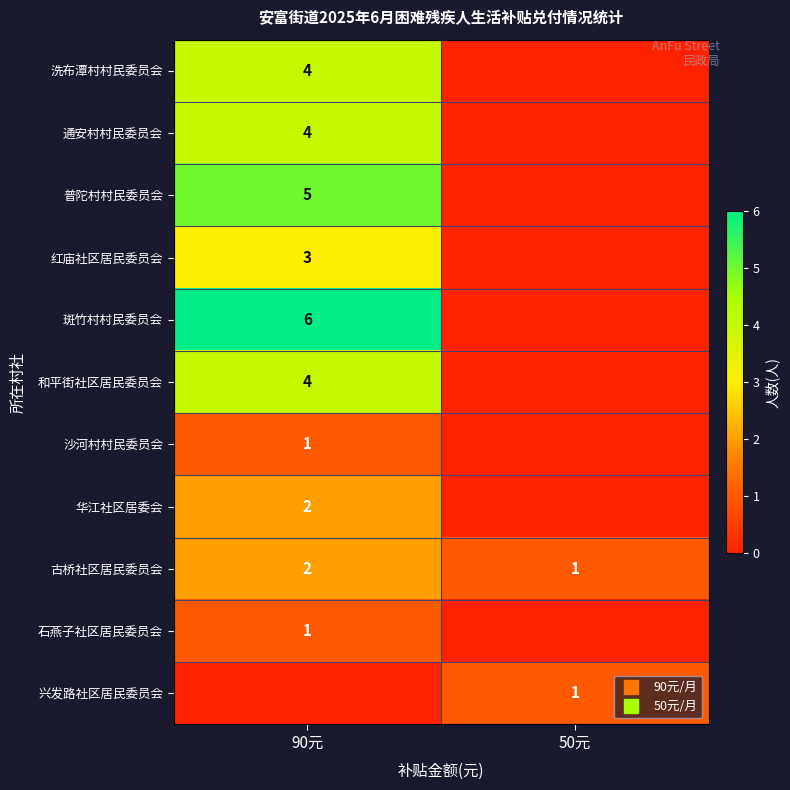

How many data points does each series have?

2